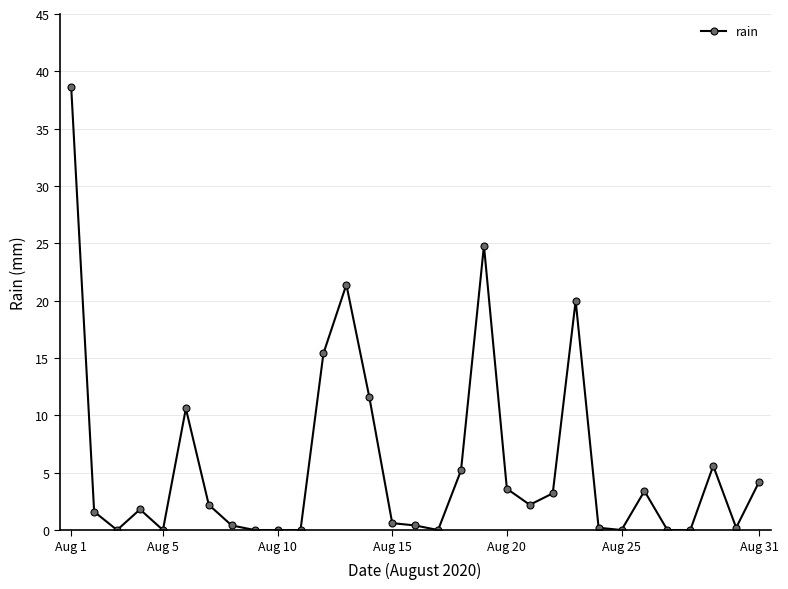

What is the sum of all values?

177.2